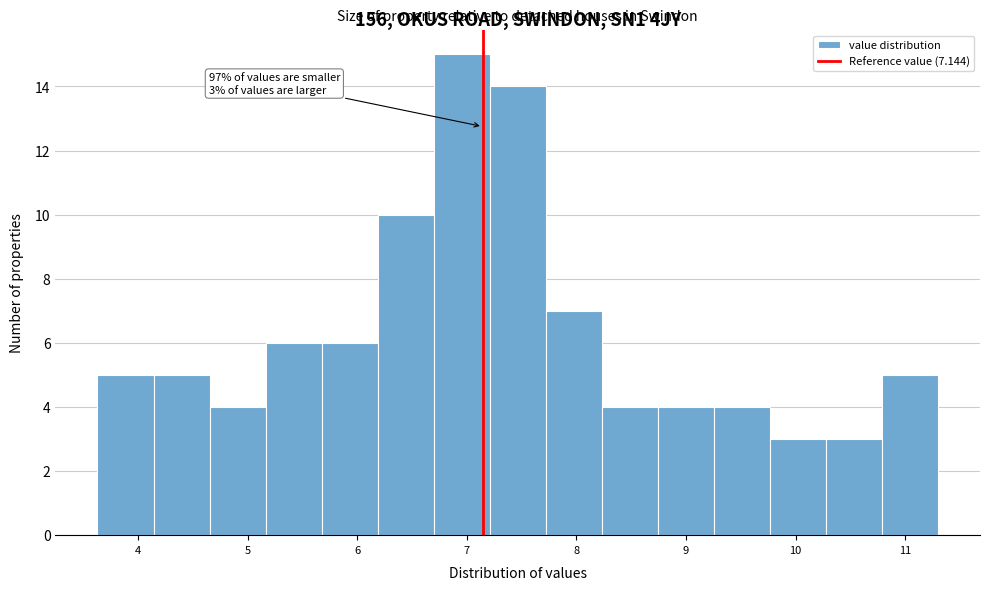

Which range on the x-axis has the tallest bar?

6.7 to 7.2